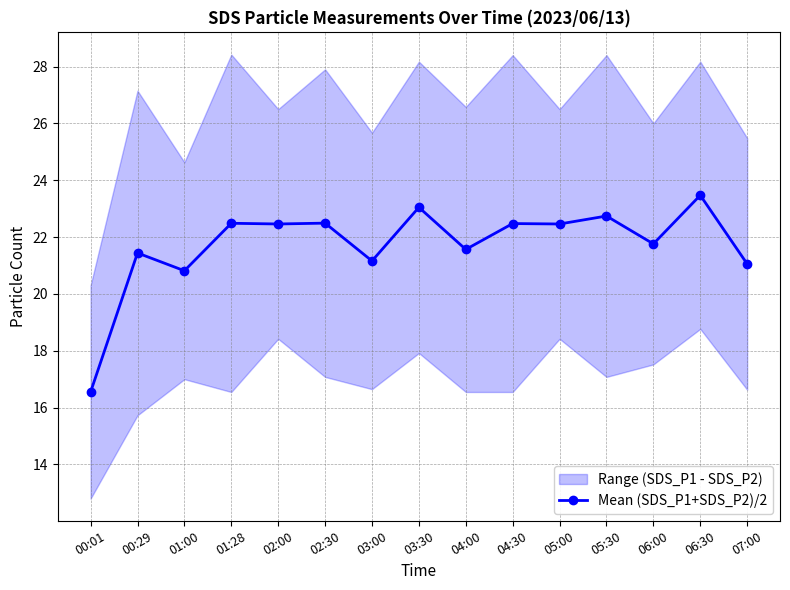

What is the sum of all values?

326.0